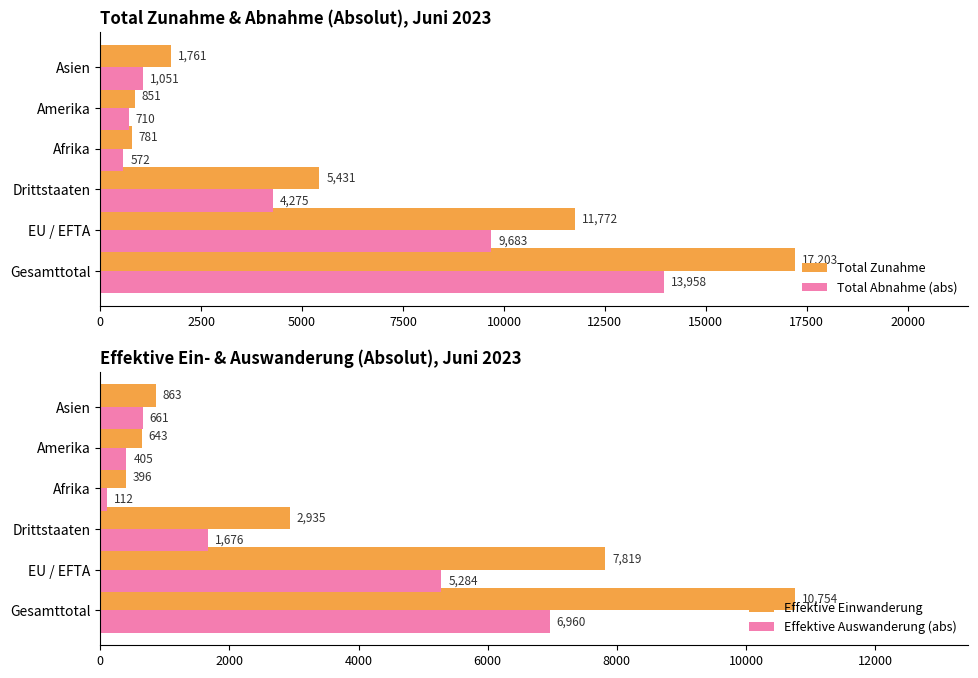

What is the lowest value of the Total Abnahme (abs) series?

572